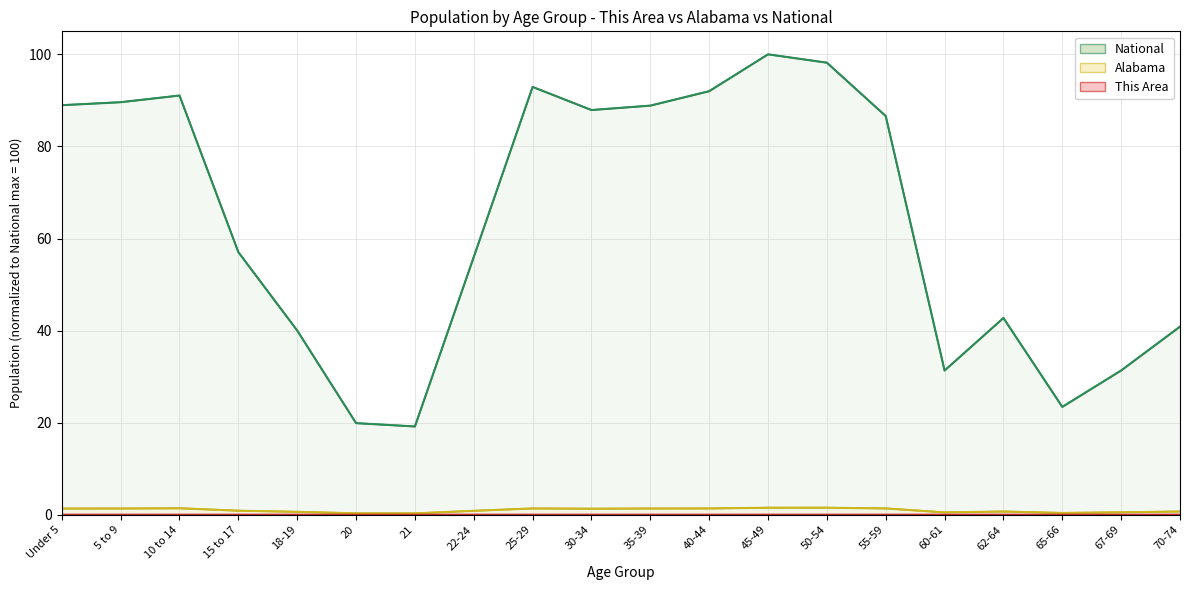

Rank the series at 20 from highest to lowest value.

National (norm), Alabama (norm), This Area (norm)